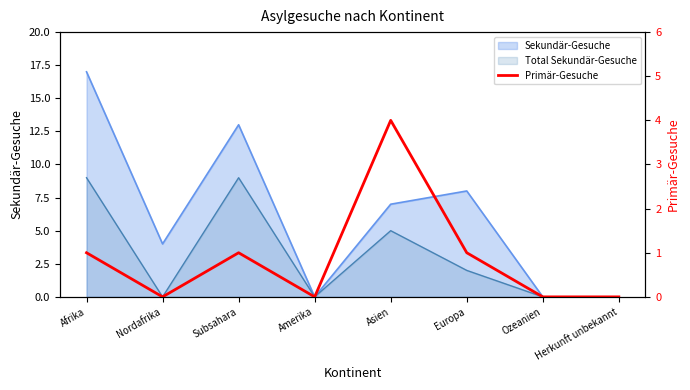

True or false: the data shows 0 at Ozeanien.

True